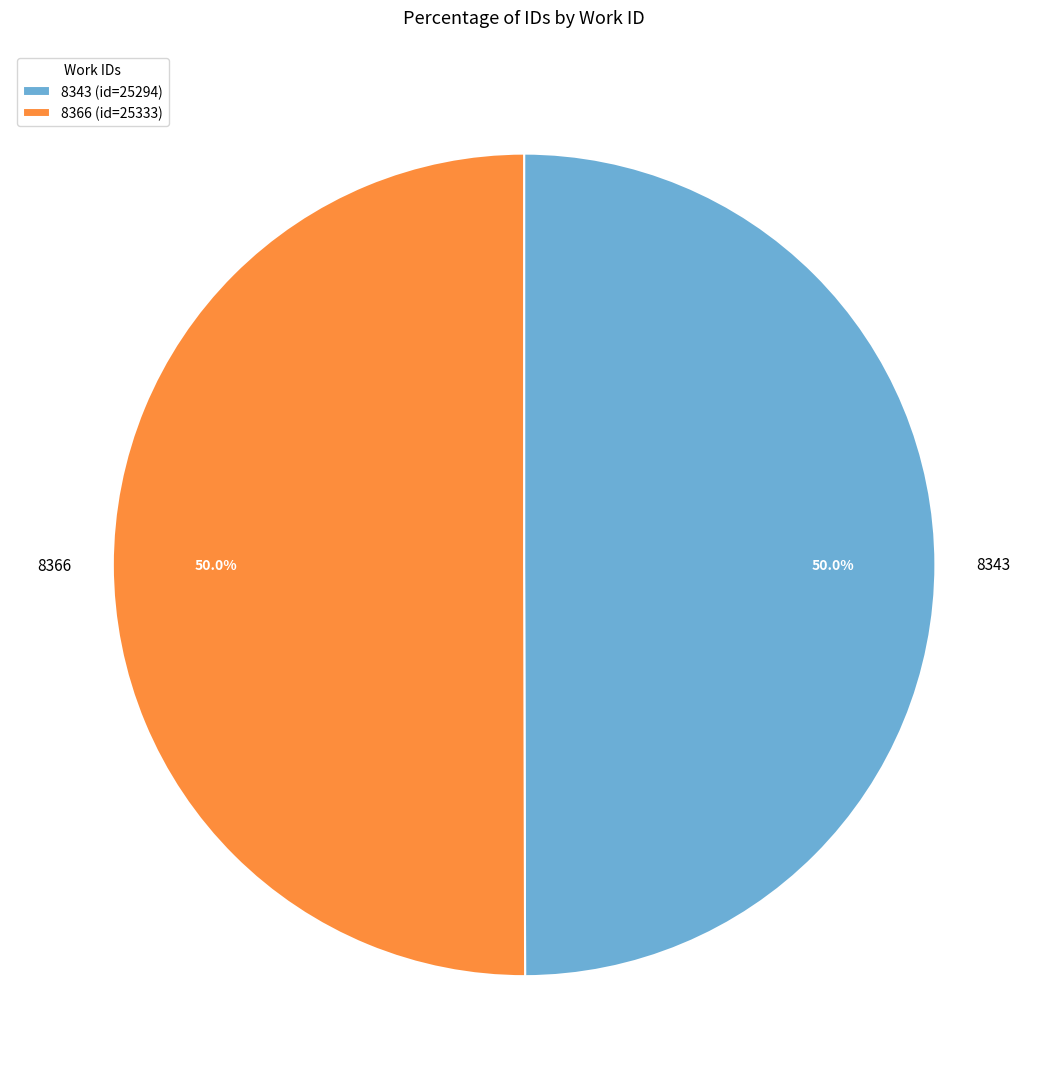

Approximately how many times larger is the value at 8343 compared to 8366?

1.0